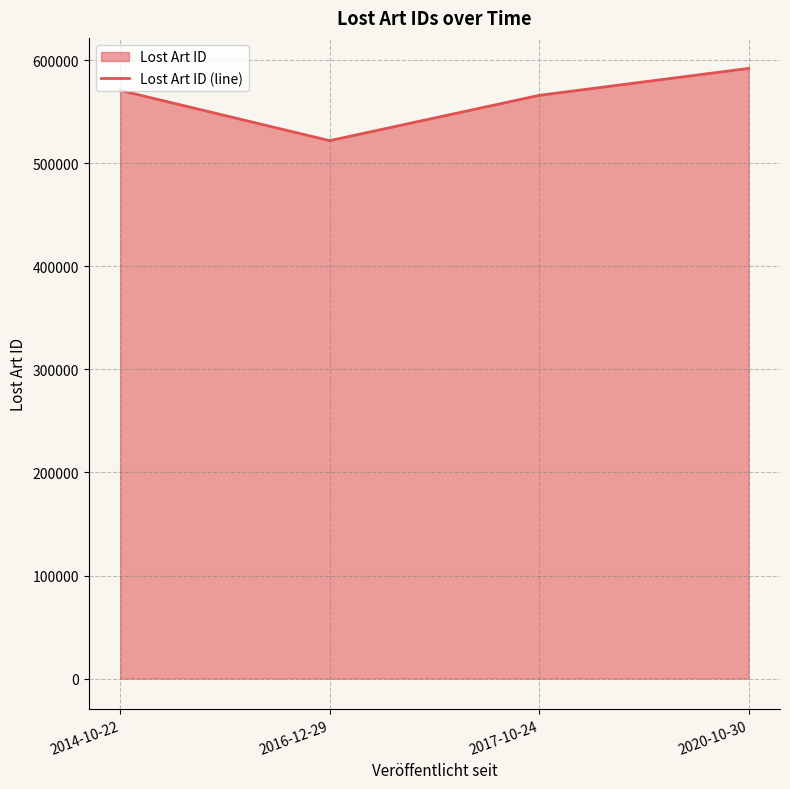

The value at 2014-10-22 is 117621. True or false?

False